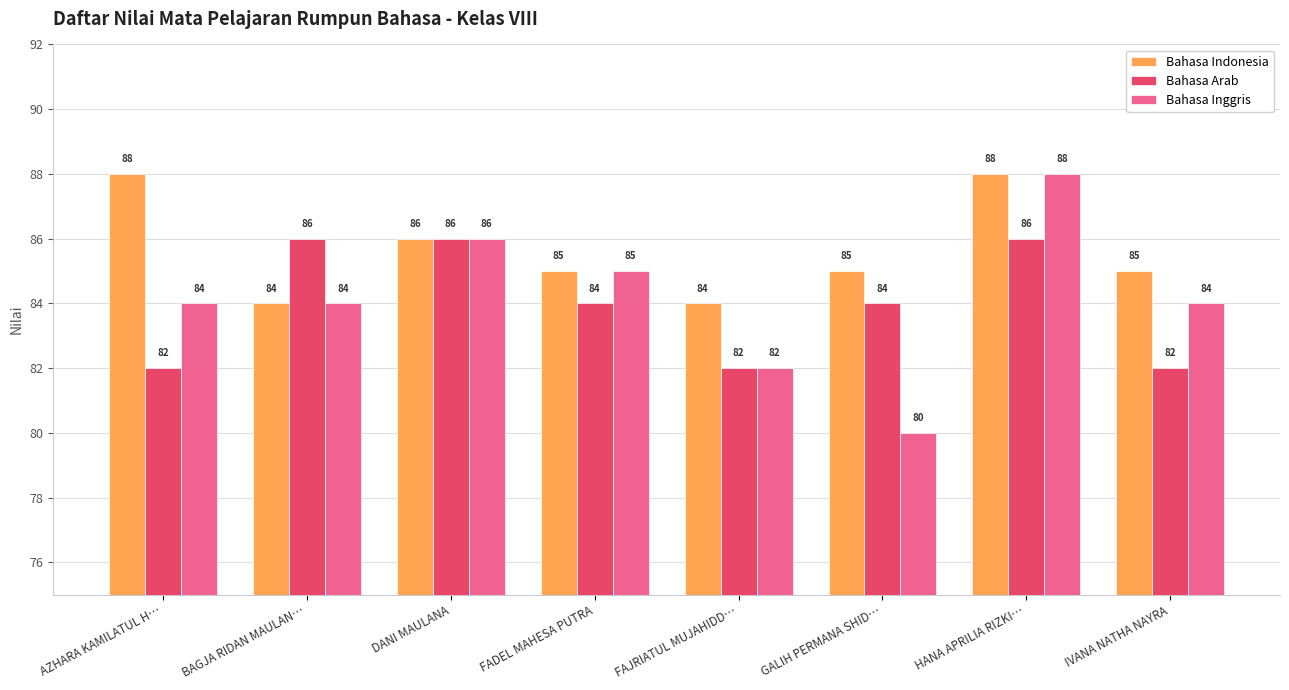

Reading left to right, extract all data points from this chart.

Bahasa Indonesia: 88	84	86	85	84	85	88	85
Bahasa Arab: 82	86	86	84	82	84	86	82
Bahasa Inggris: 84	84	86	85	82	80	88	84